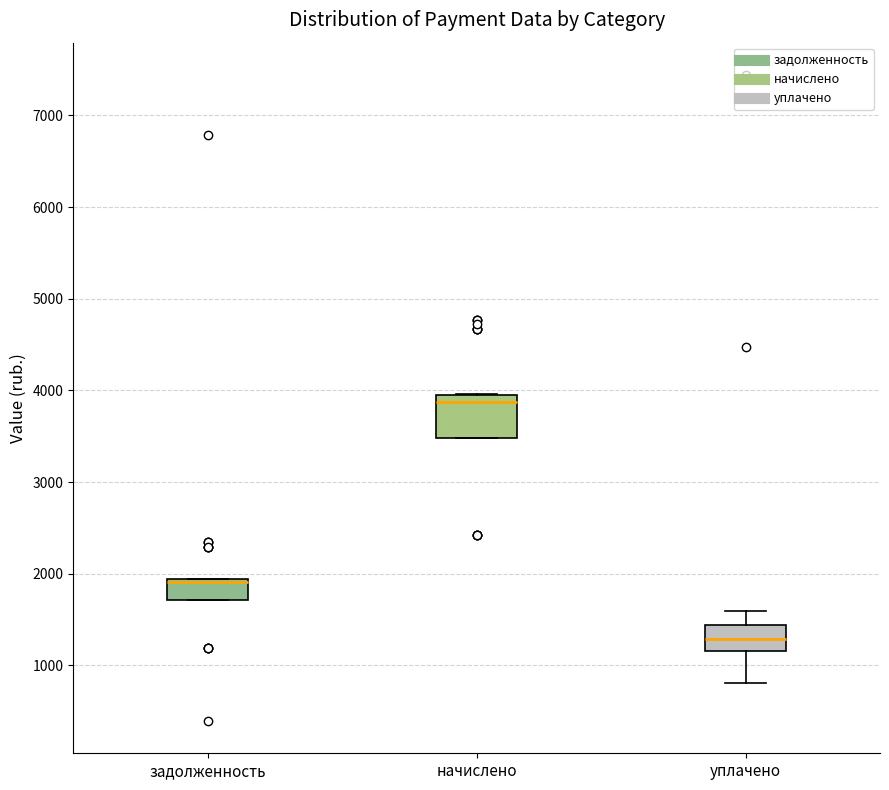

Reading left to right, transcribe this box plot: for each box, give where its median line is, the range the box spans, and where its two whiskers end, as read against the y-axis. The values are not printed on the chart, so give them approximately, as read against the axis.

задолженность: median 1900 (just below the box's upper edge), box 1700 to 1900, whiskers 1700 to 1900
начислено: median 3900, box 3500 to 4000, whiskers 3500 to 4000
уплачено: median 1300, box 1200 to 1400, whiskers 800 to 1600